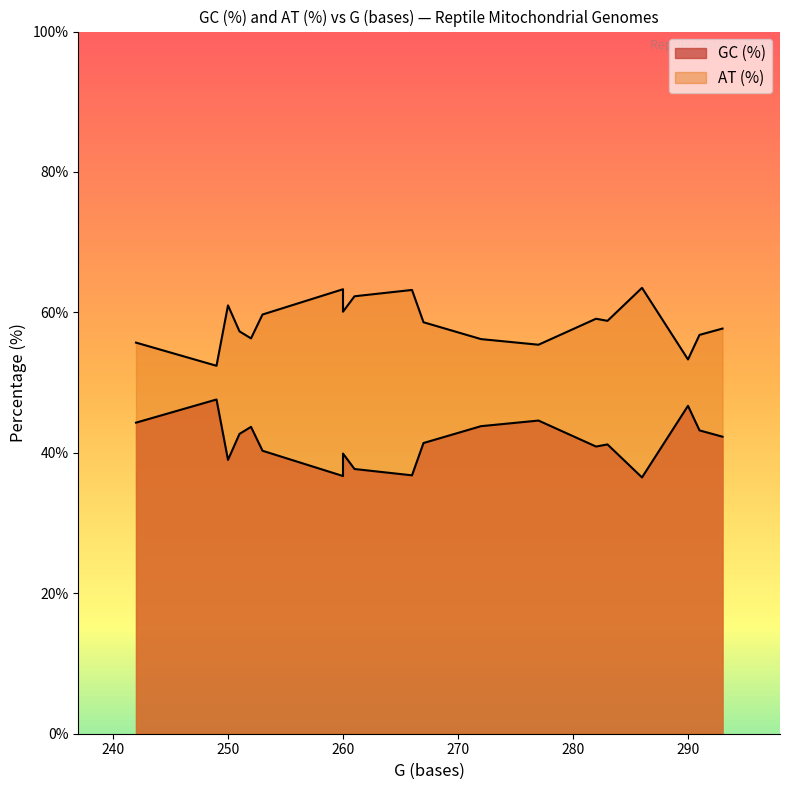

List the series in order of their peak value, highest first.

AT (%), GC (%)